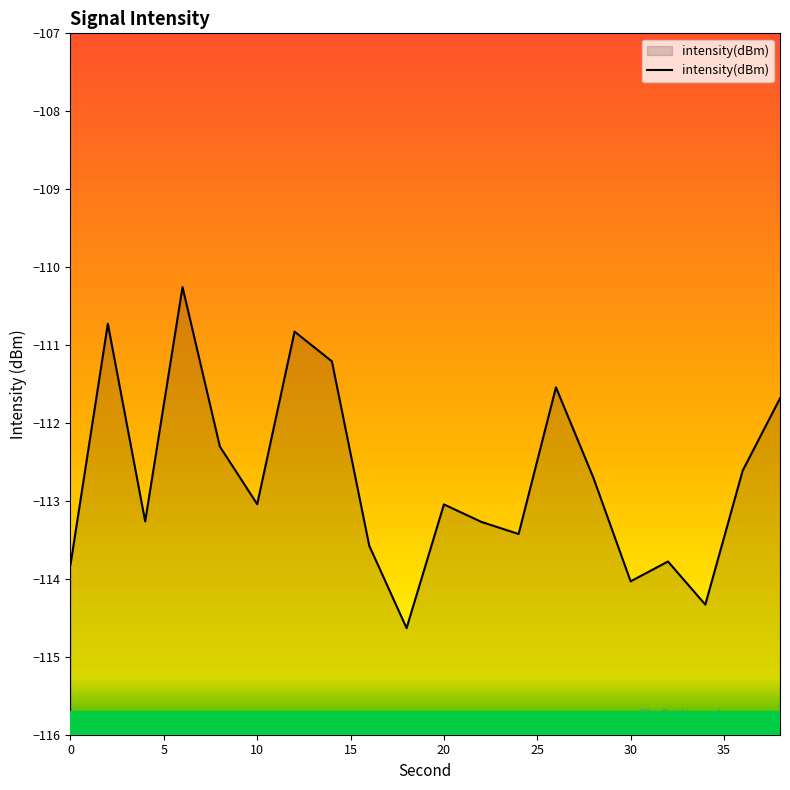

The chart shows a value of -113.3 at 4. True or false?

True